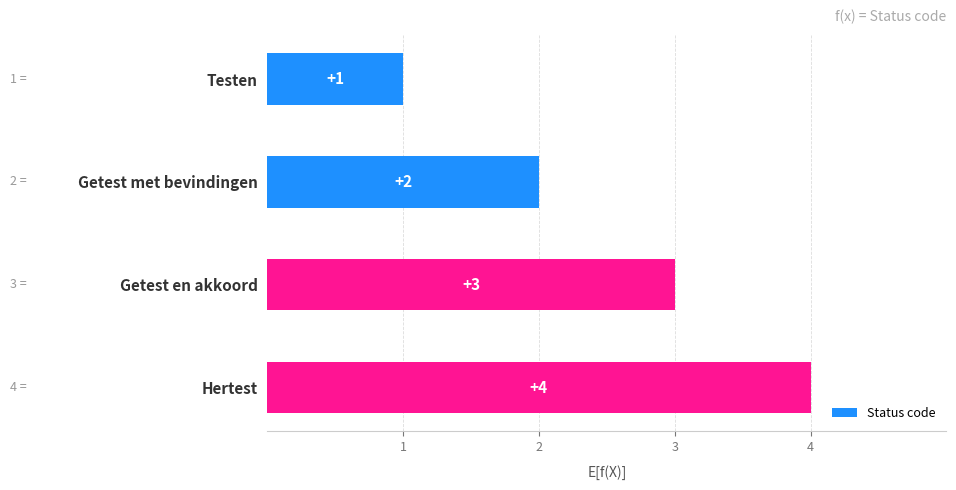

The value at Hertest is 6. True or false?

False